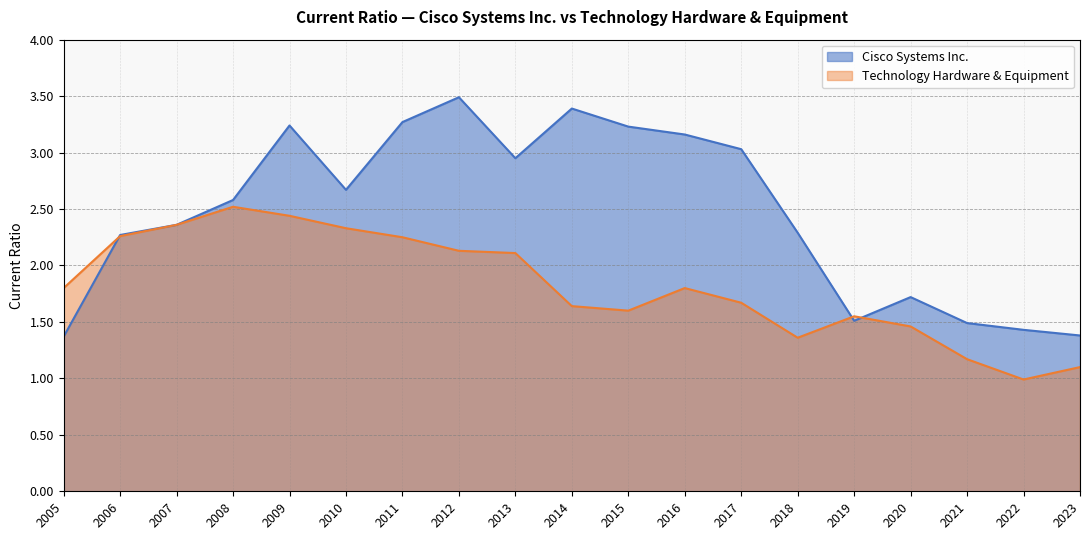

At which category is the sum across all series the highest?

2009